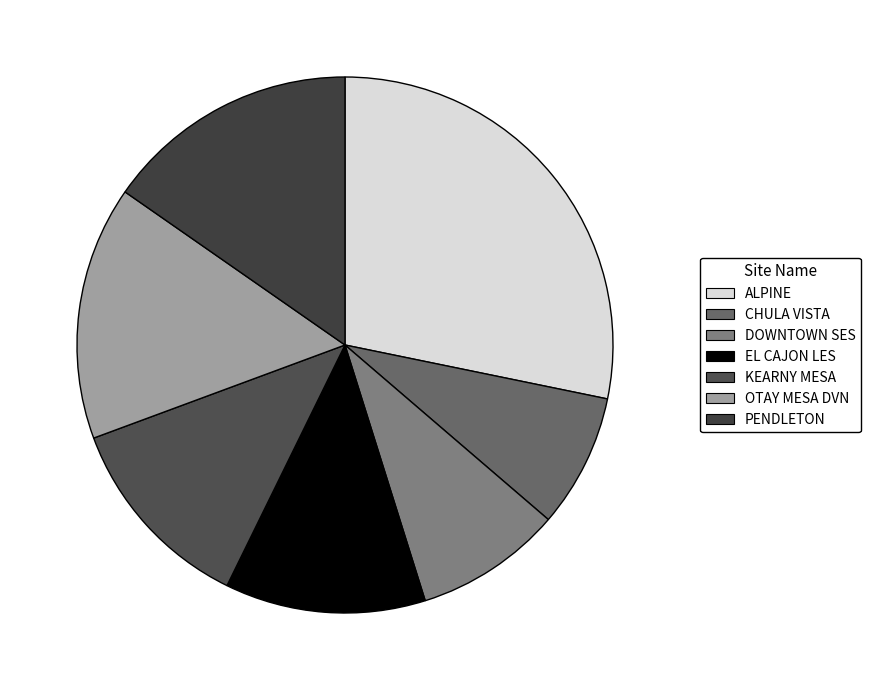

Which has a higher value, EL CAJON LES or ALPINE?

ALPINE